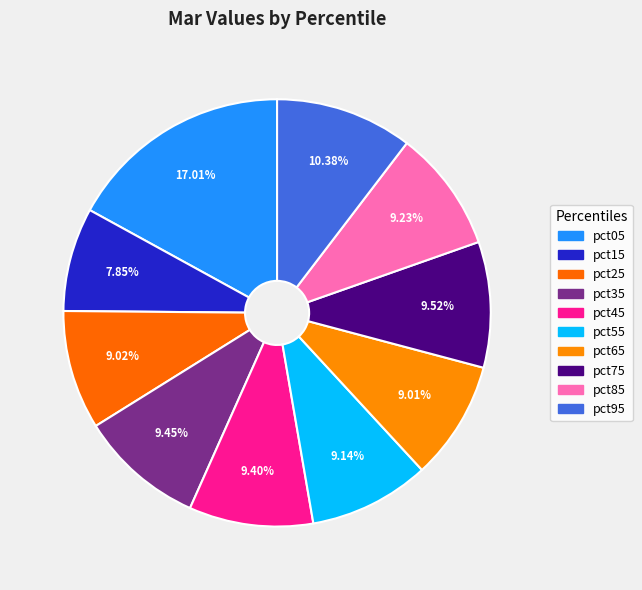

How many slices are in this pie chart?

10